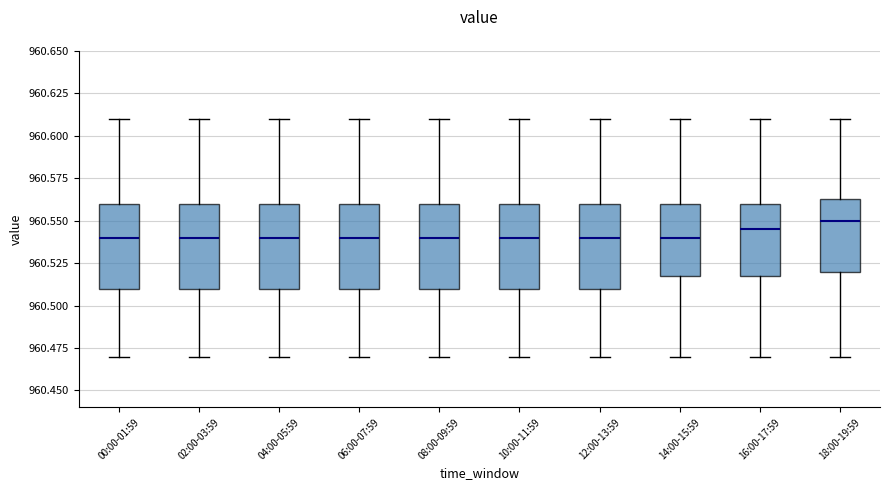

Reading left to right, read every box against the y-axis: the position of its median line, the range the box covers, and the ends of its whiskers. The values are not printed on the chart, so give them approximately, as read against the axis.

00:00-01:59: median 960.540, box 960.510 to 960.560, whiskers 960.470 to 960.610
02:00-03:59: median 960.540, box 960.510 to 960.560, whiskers 960.470 to 960.610
04:00-05:59: median 960.540, box 960.510 to 960.560, whiskers 960.470 to 960.610
06:00-07:59: median 960.540, box 960.510 to 960.560, whiskers 960.470 to 960.610
08:00-09:59: median 960.540, box 960.510 to 960.560, whiskers 960.470 to 960.610
10:00-11:59: median 960.540, box 960.510 to 960.560, whiskers 960.470 to 960.610
12:00-13:59: median 960.540, box 960.510 to 960.560, whiskers 960.470 to 960.610
14:00-15:59: median 960.540, box 960.520 to 960.560, whiskers 960.470 to 960.610
16:00-17:59: median 960.545, box 960.520 to 960.560, whiskers 960.470 to 960.610
18:00-19:59: median 960.550, box 960.520 to 960.565, whiskers 960.470 to 960.610